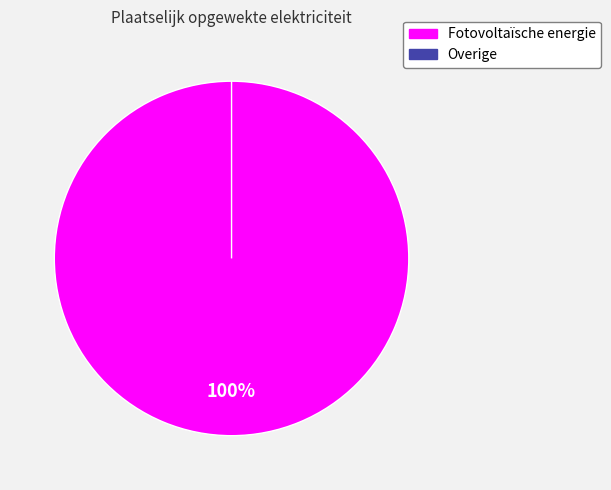

How many segments does this pie chart have?

2